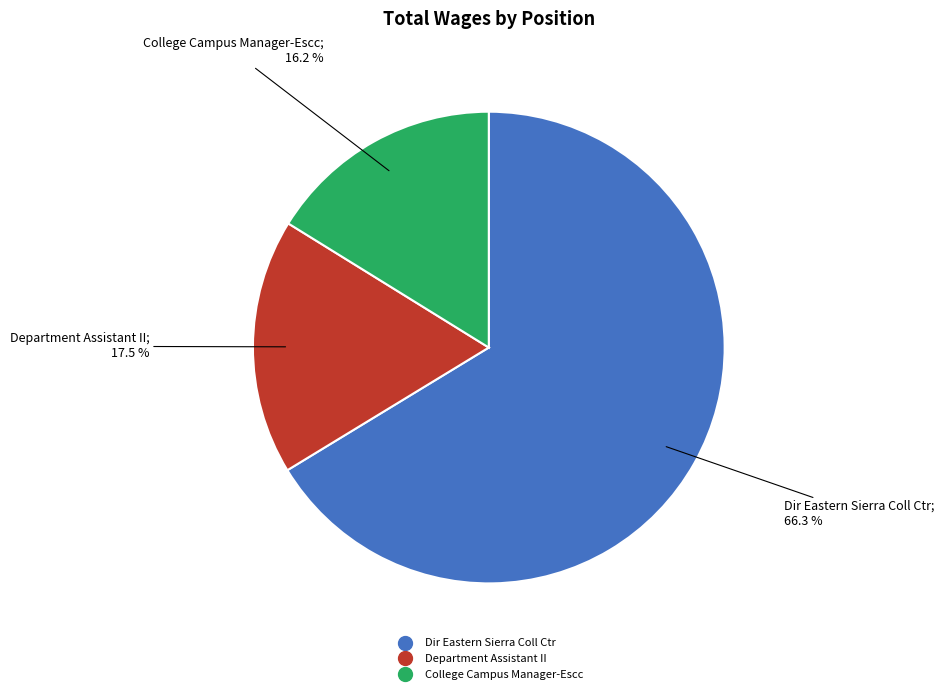

The Dir Eastern Sierra Coll Ctr slice represents 75% of the pie. True or false?

False